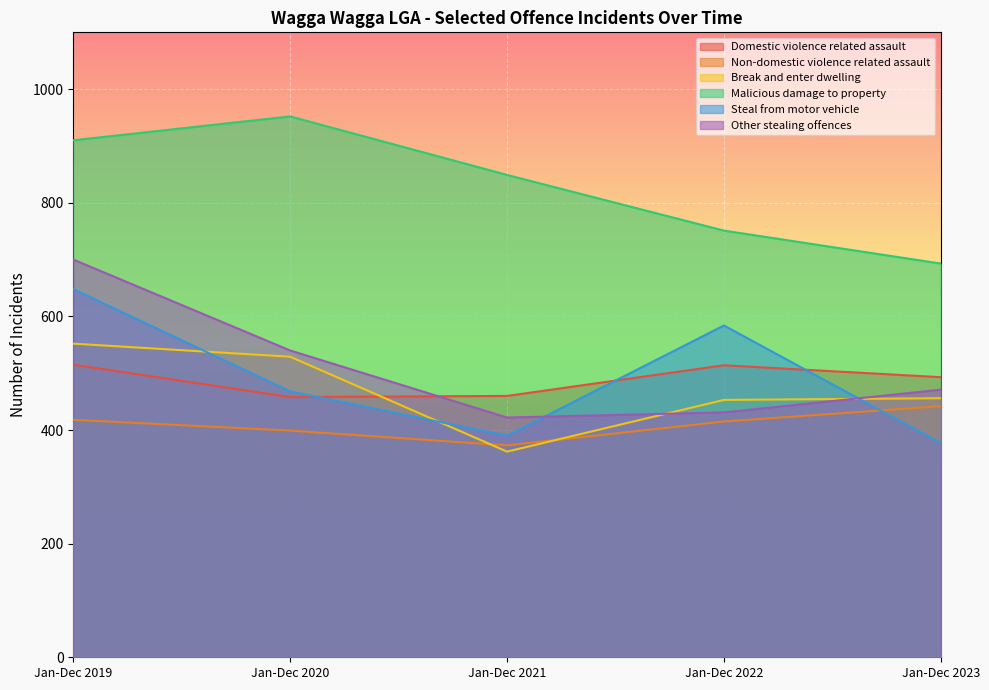

What is the difference between the maximum and minimum values in the Domestic violence related assault series?

57